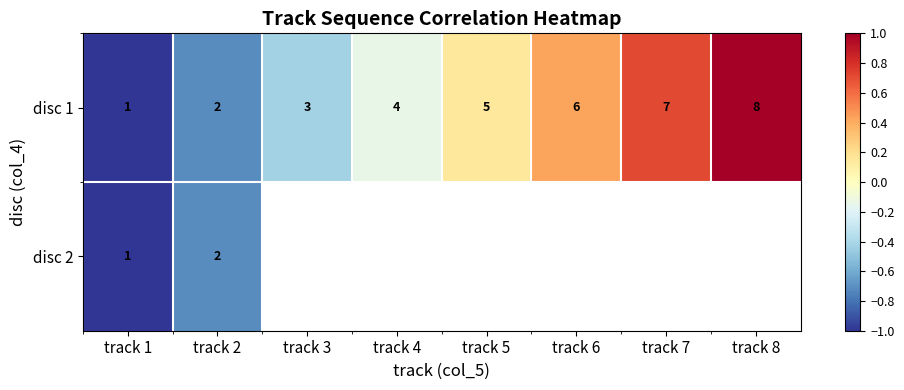

At how many categories does at least one series exceed 0?

4